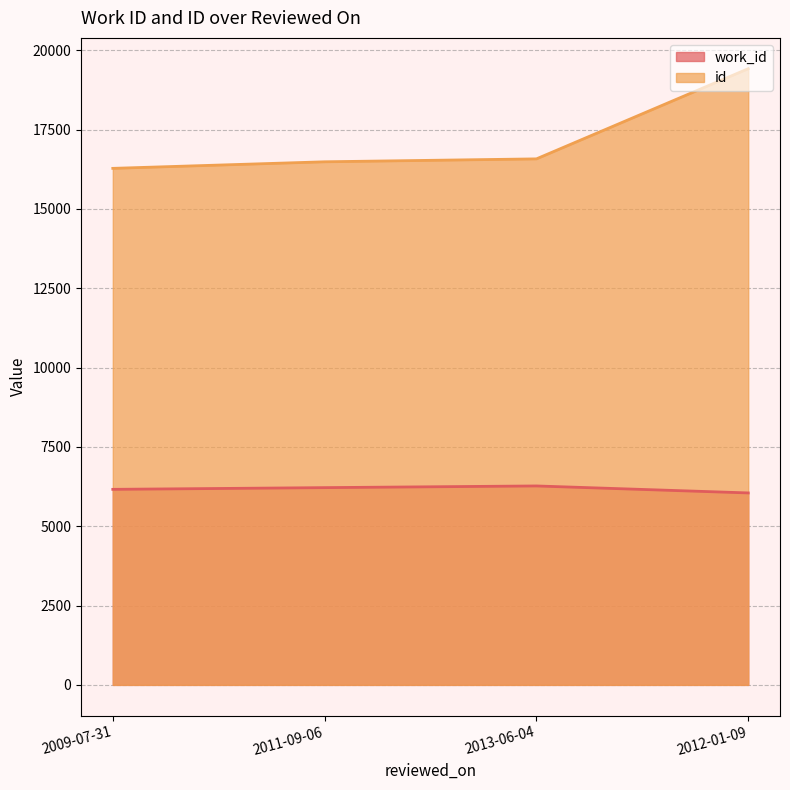

What is the total value across all series at 2011-09-06?

22704